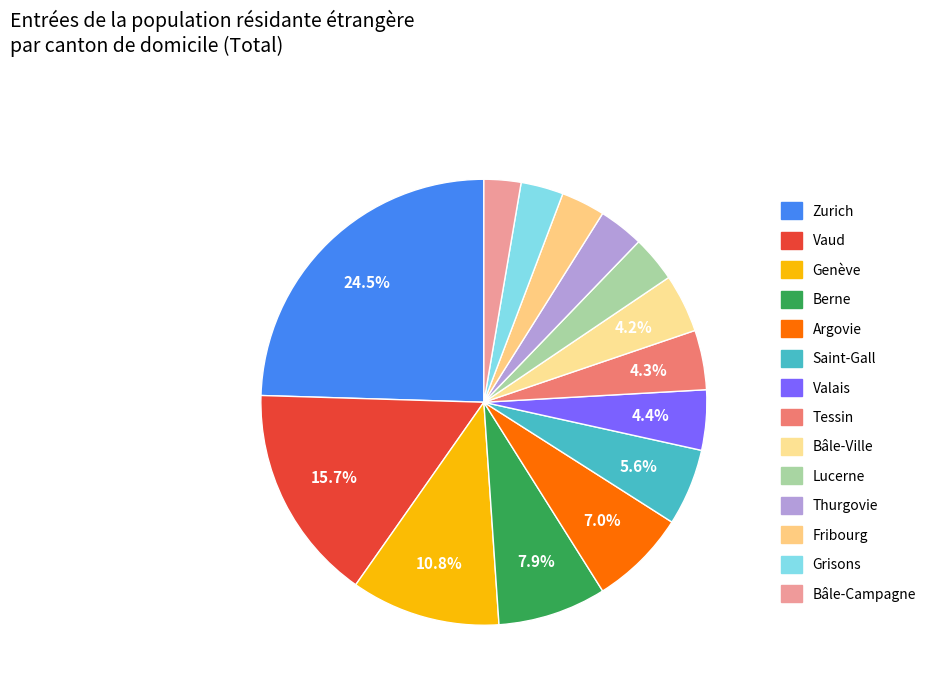

To the nearest percent, what is the difference between the Zurich and Fribourg slice percentages?

21%